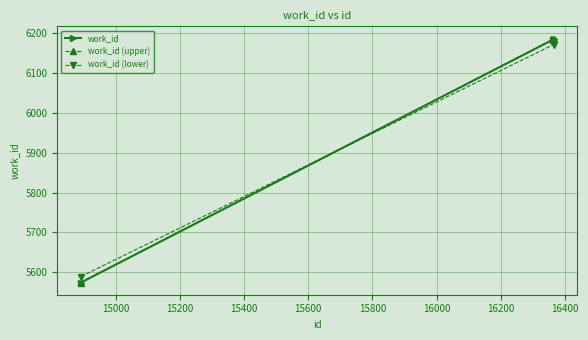

What is the sum of the values at 16365 and 16362?

12371